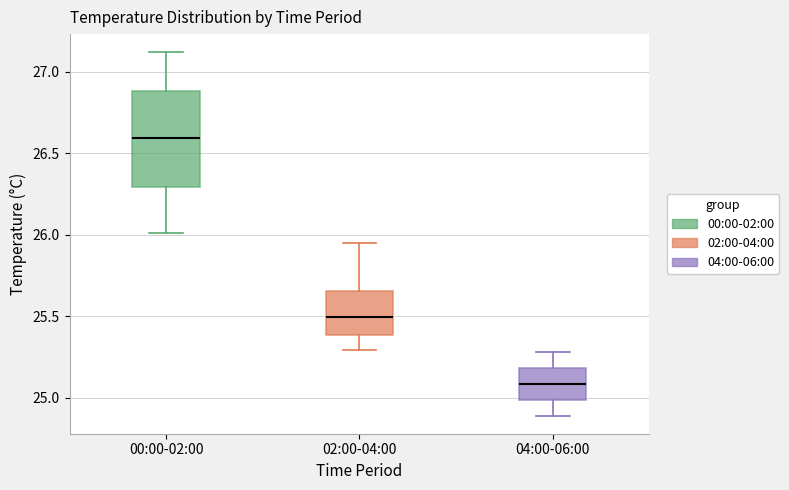

Reading left to right, transcribe this box plot: for each box, give where its median line is, the range the box spans, and where its two whiskers end, as read against the y-axis. The values are not printed on the chart, so give them approximately, as read against the axis.

00:00-02:00: median 26.60, box 26.30 to 26.90, whiskers 26.00 to 27.10
02:00-04:00: median 25.50, box 25.40 to 25.65, whiskers 25.30 to 25.95
04:00-06:00: median 25.10, box 25.00 to 25.20, whiskers 24.90 to 25.30